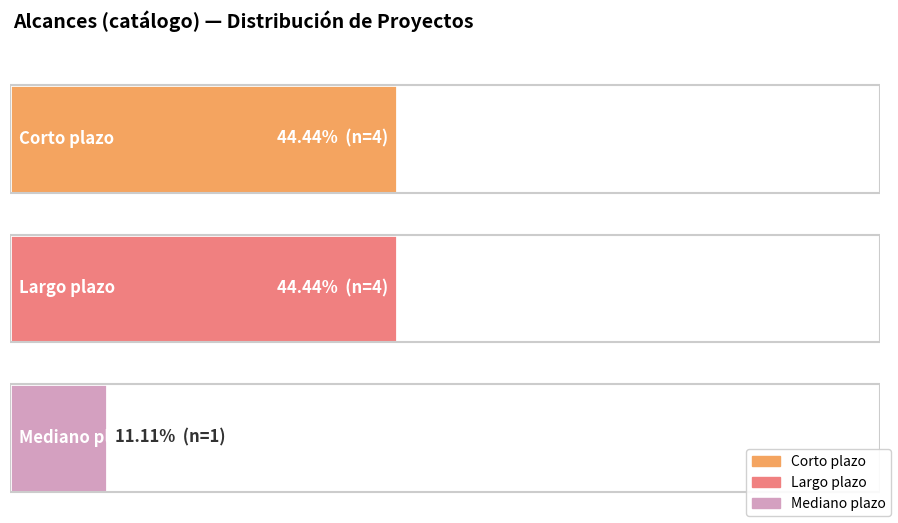

At which category is the sum across all series the highest?

Corto plazo